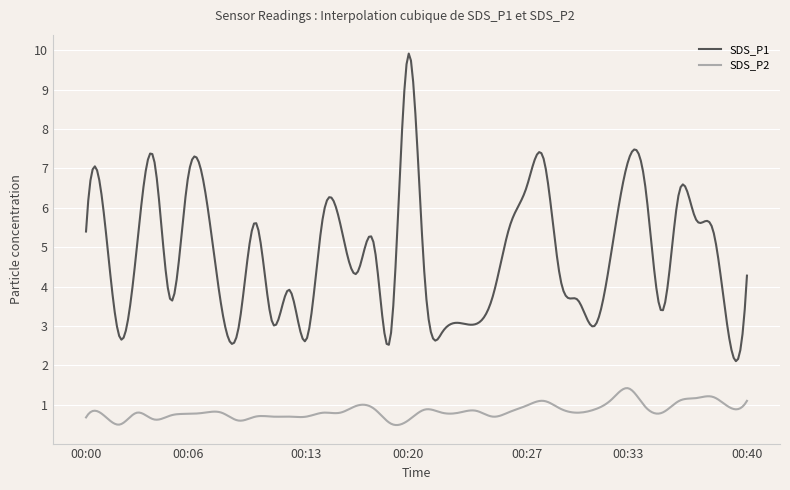

Which series has the largest total across all categories?

SDS_P1